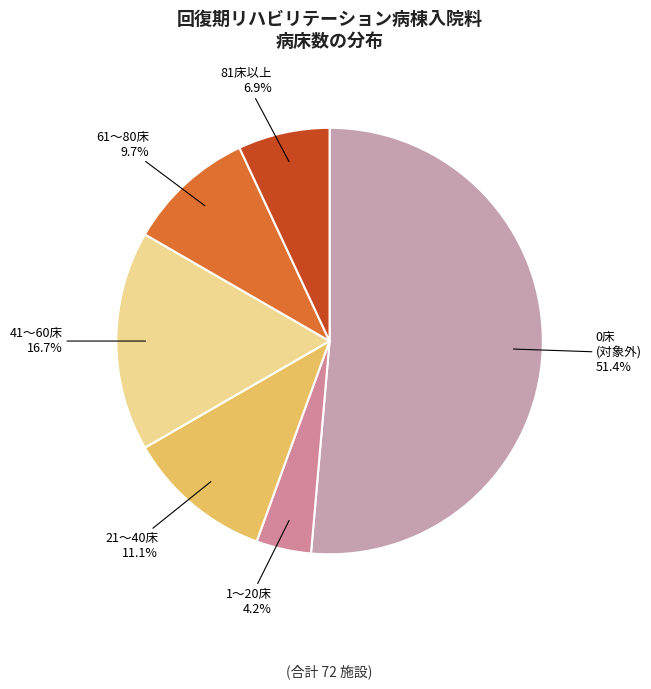

To the nearest percent, what is the average slice percentage?

17%